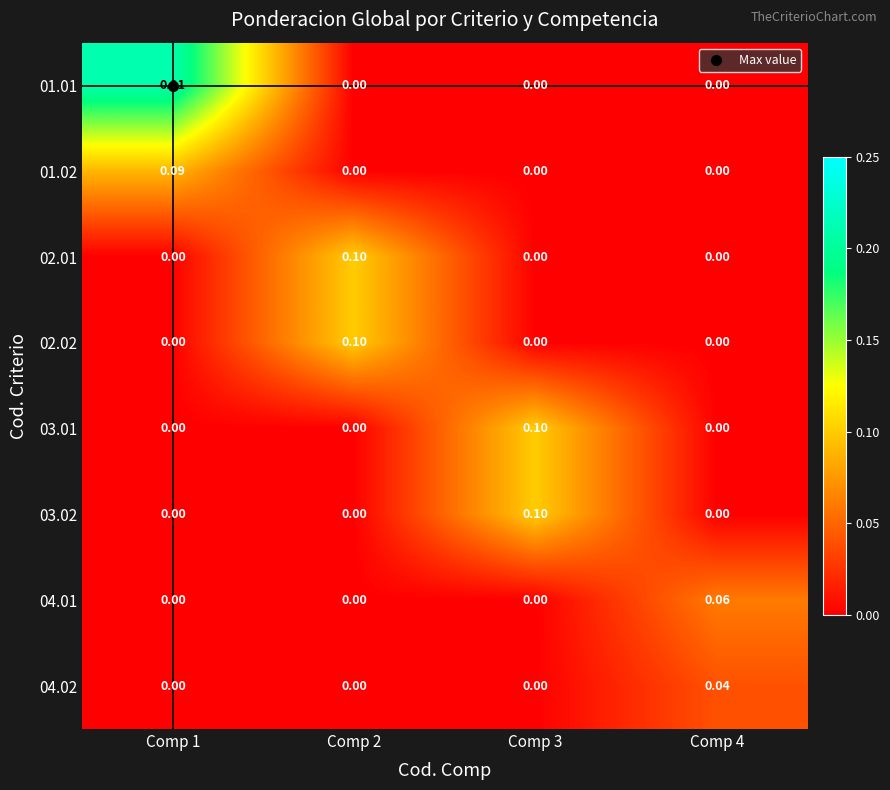

How many data points does each series have?

4